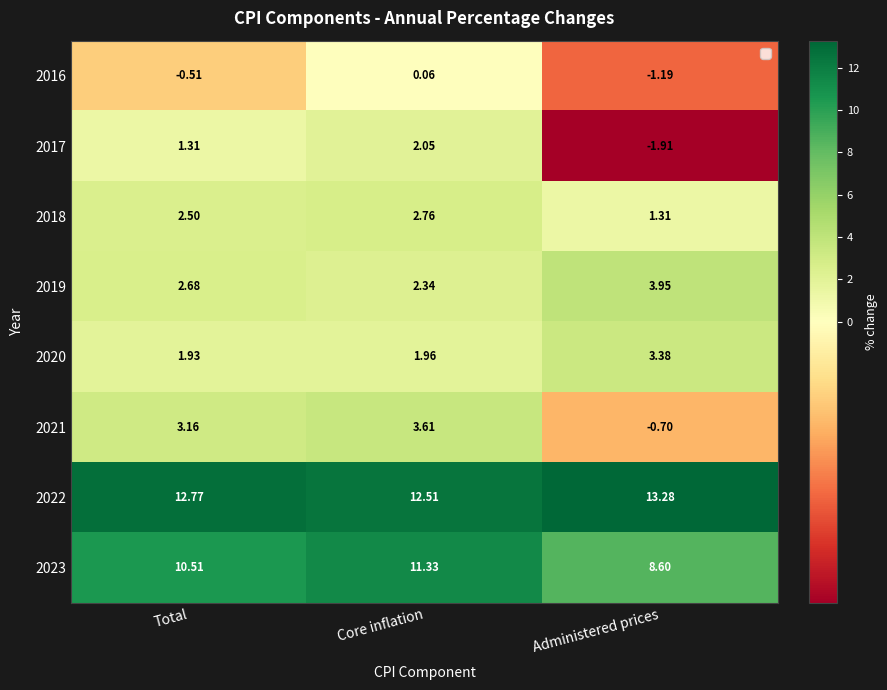

Is the value of 2023 at Core inflation greater than the value of 2019 at Core inflation?

Yes